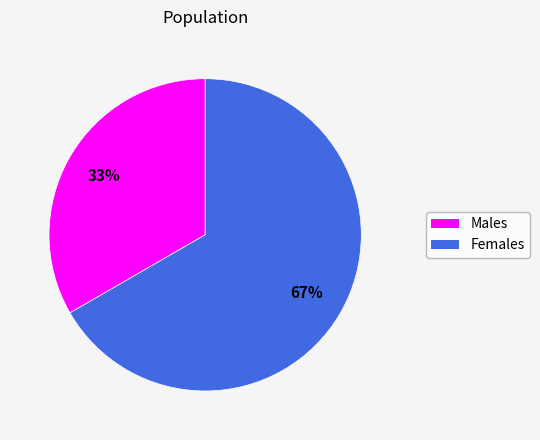

Is there a majority slice in this chart?

Yes